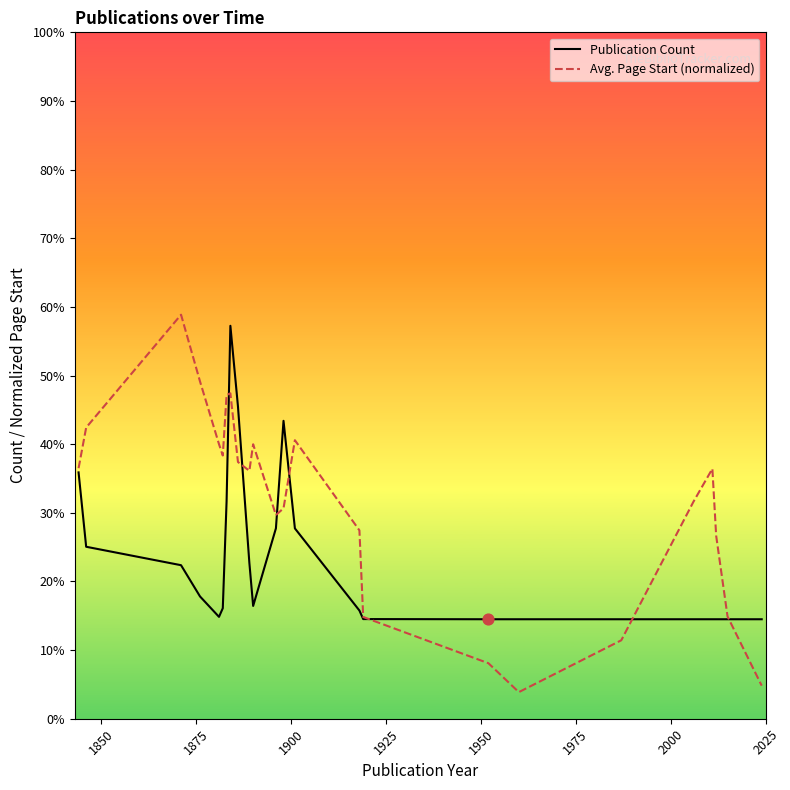

Which series reaches the minimum Y coordinate?

Avg. Page Start (normalized)